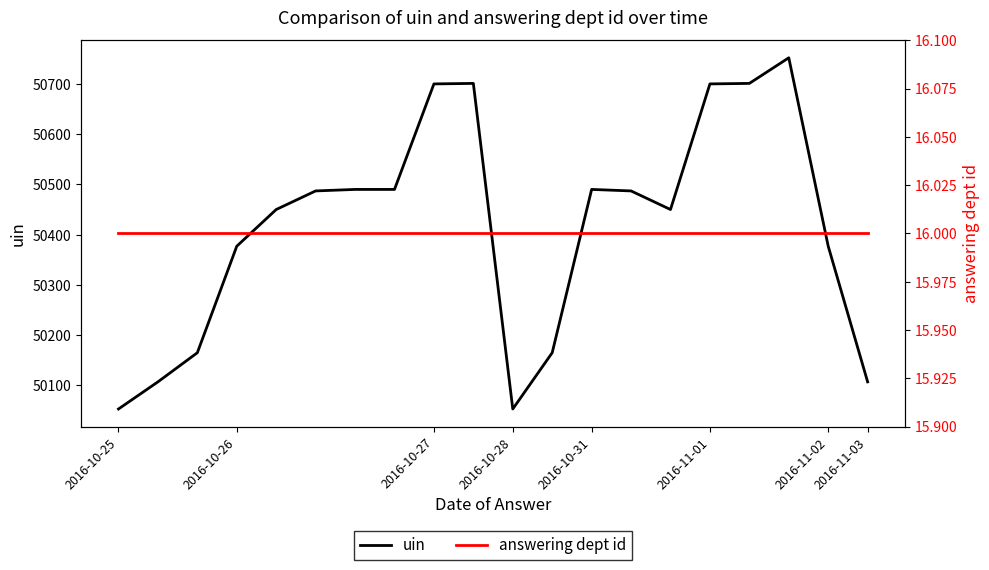

Reading right to left, transcribe all the data shown in this chart.

uin: 50107	50377	50752	50701	50700	50450	50487	50490	50165	50053	50701	50700	50490	50490	50487	50450	50377	50165	50107	50053
answering dept id: 16	16	16	16	16	16	16	16	16	16	16	16	16	16	16	16	16	16	16	16